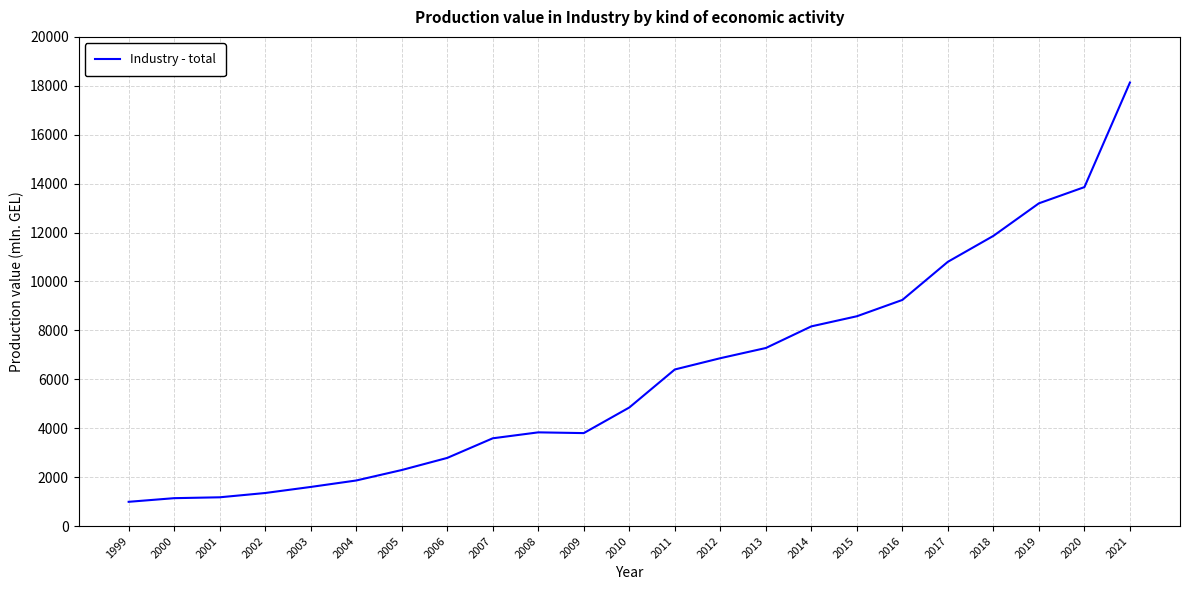

What is the minimum value shown in the chart?

991.7